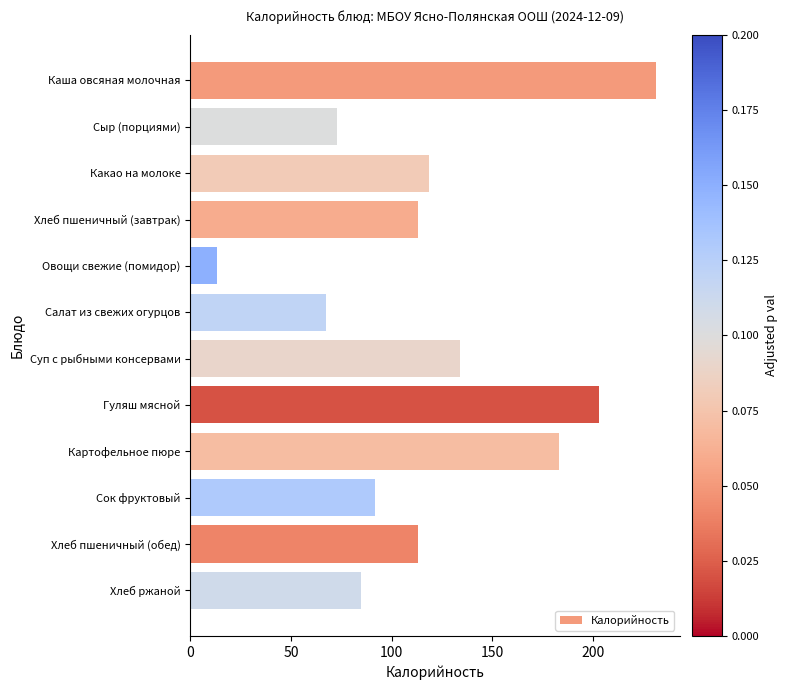

Which has a higher value, Салат из свежих огурцов or Какао на молоке?

Какао на молоке